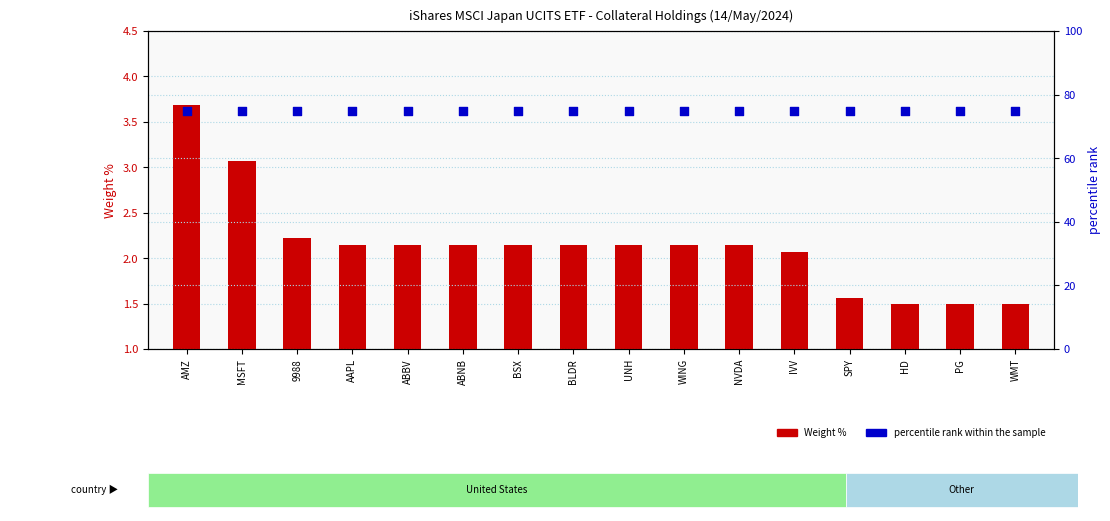

At how many categories does at least one series exceed 57?

16